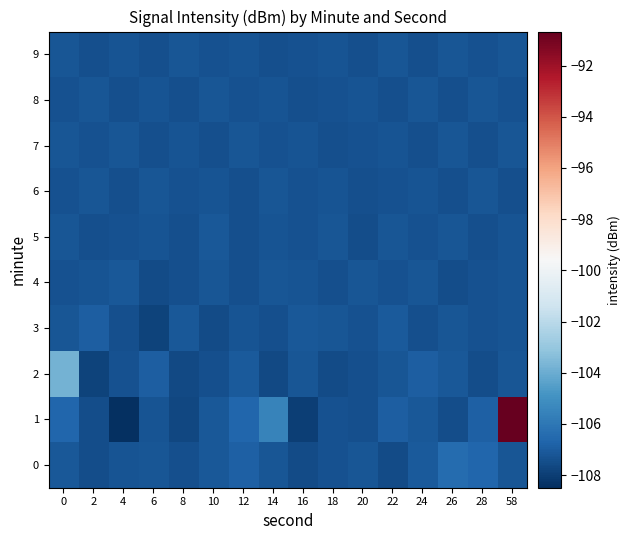

At which category is the sum across all series the highest?

58